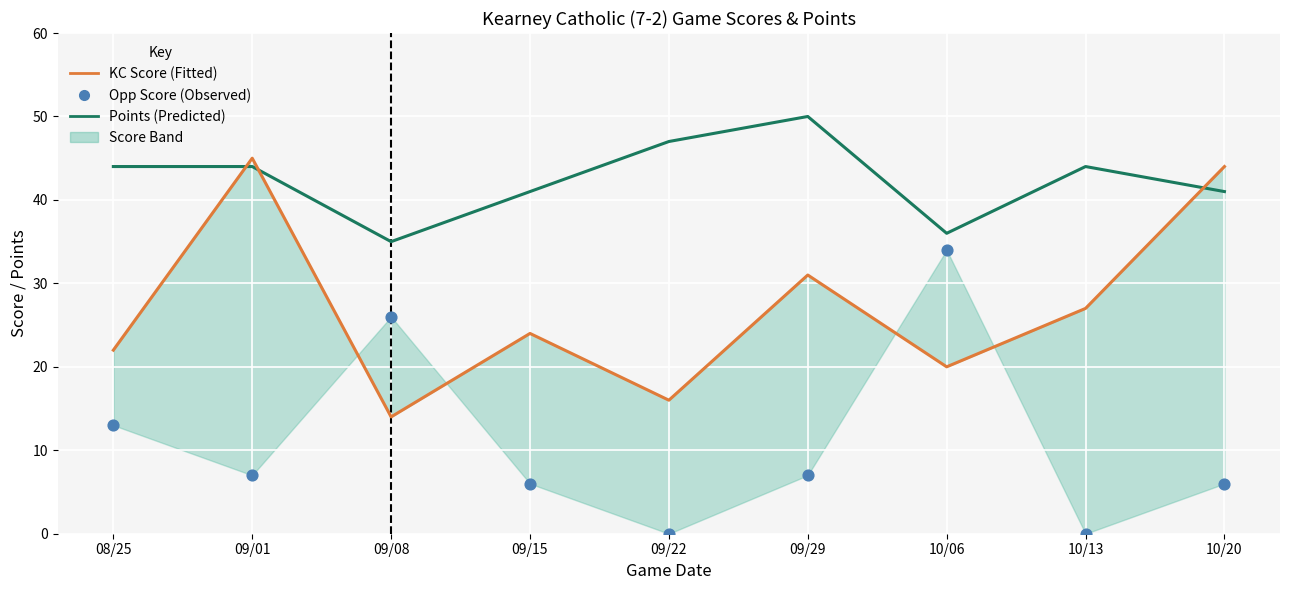

Which series reaches the maximum Y coordinate?

Points